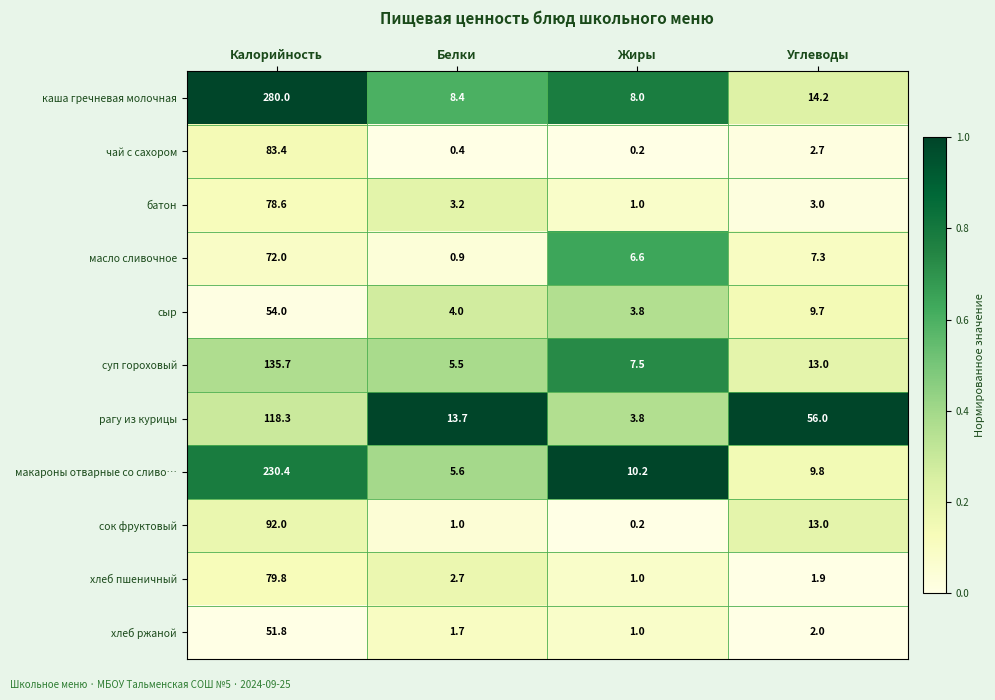

Which series has the largest range (max minus min)?

каша гречневая молочная